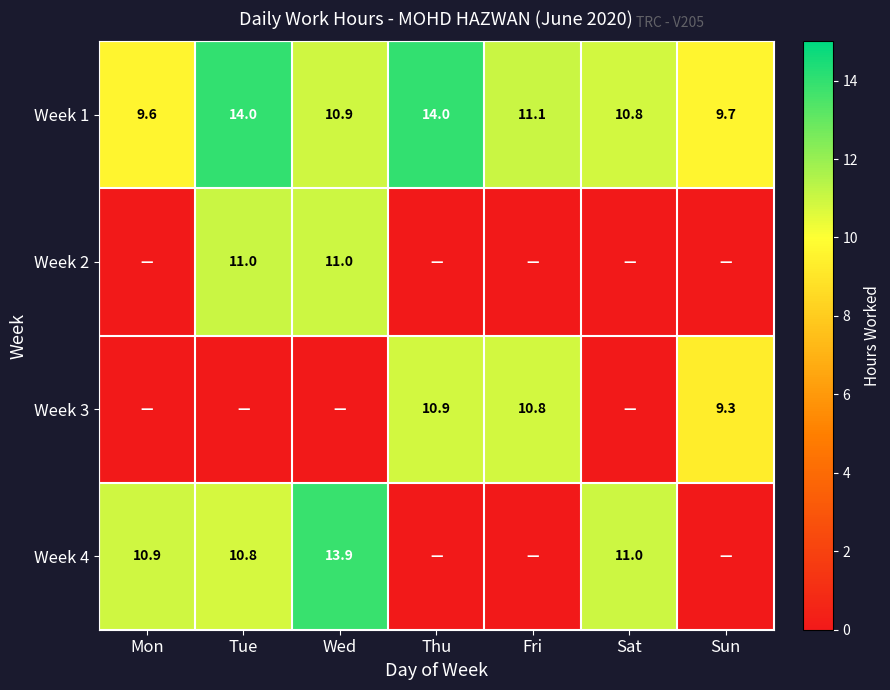

At which label is Week 1 closest to 11?

Wed